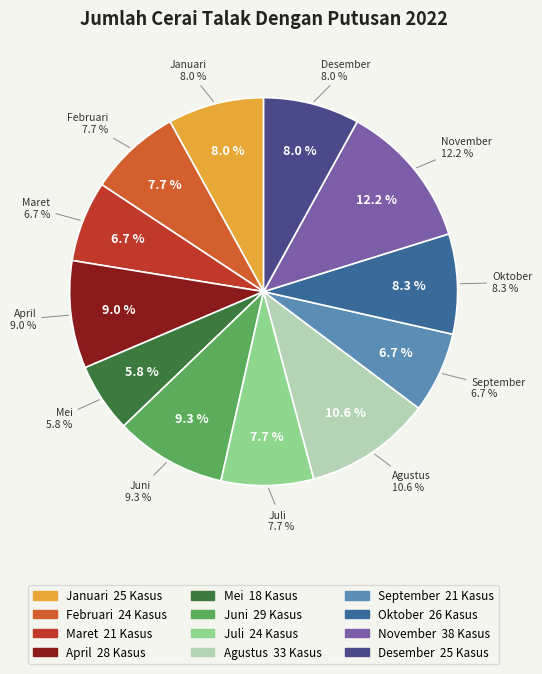

How many slices are in this pie chart?

12